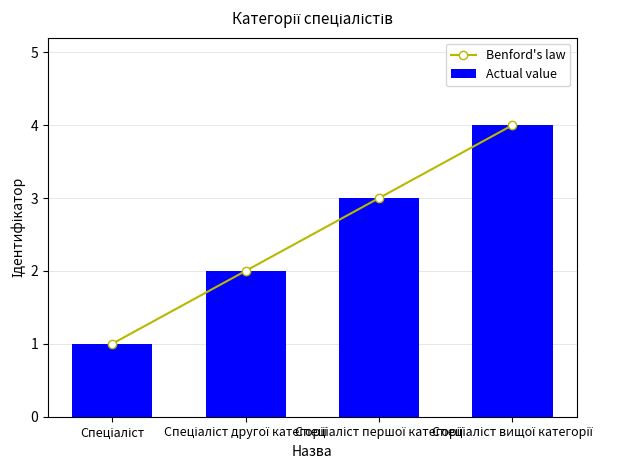

At which category is the sum across all series the highest?

Спеціаліст вищої категорії